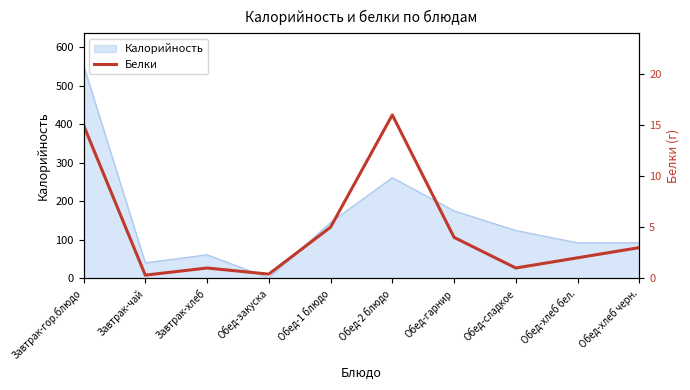

How many points are higher than both their immediate neighbors (excluding endpoints)?

2